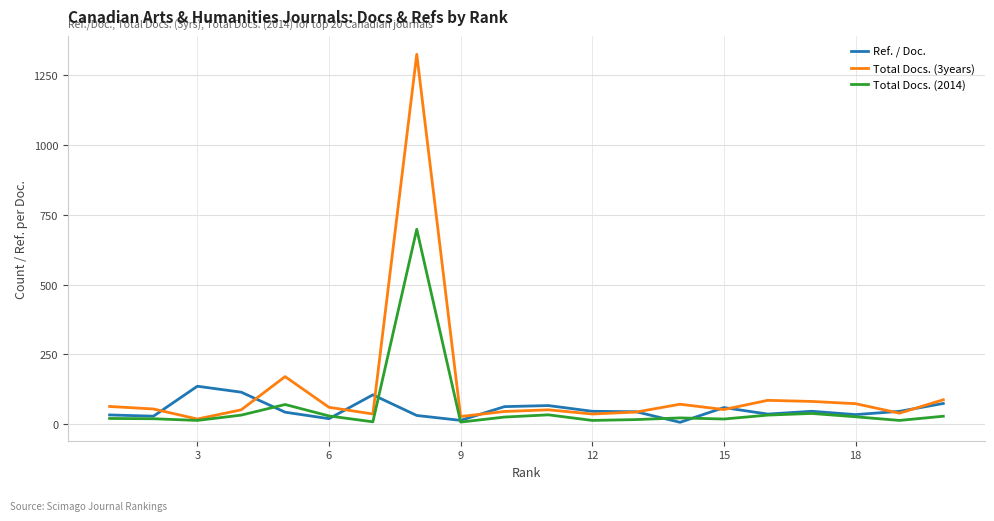

What is the maximum value for Total Docs. (2014)?

698.0